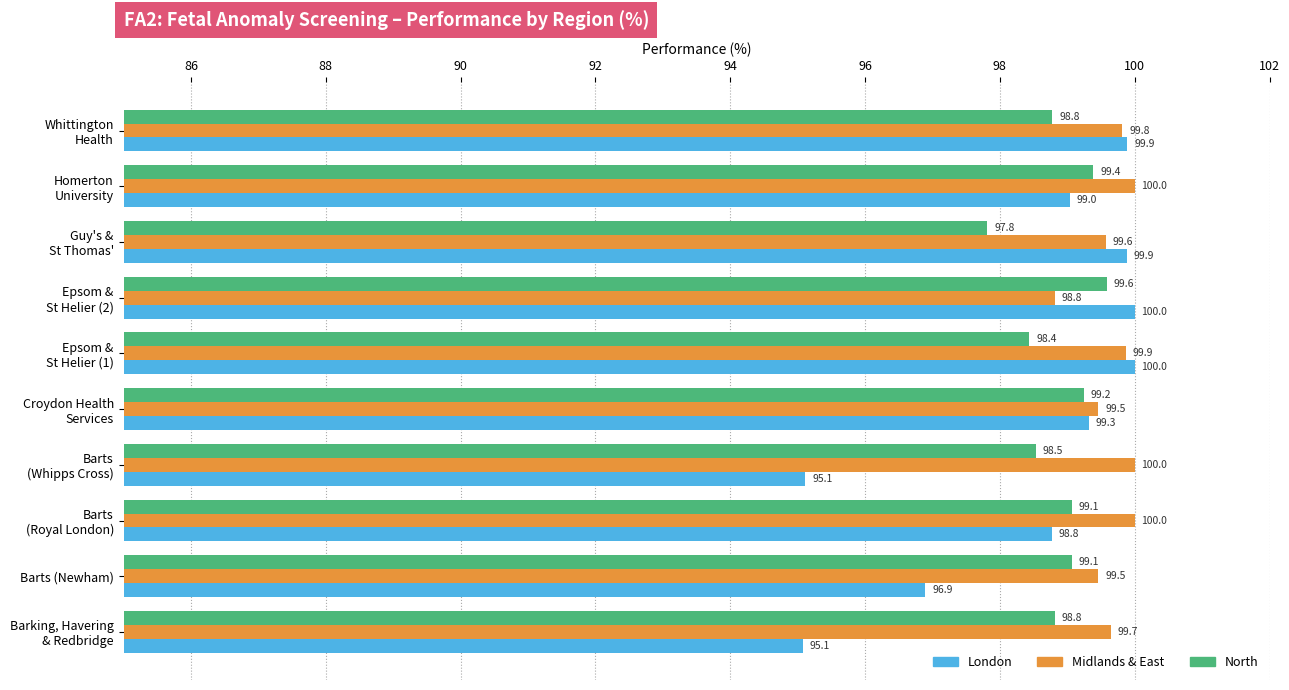

What is the minimum value for London?

95.1